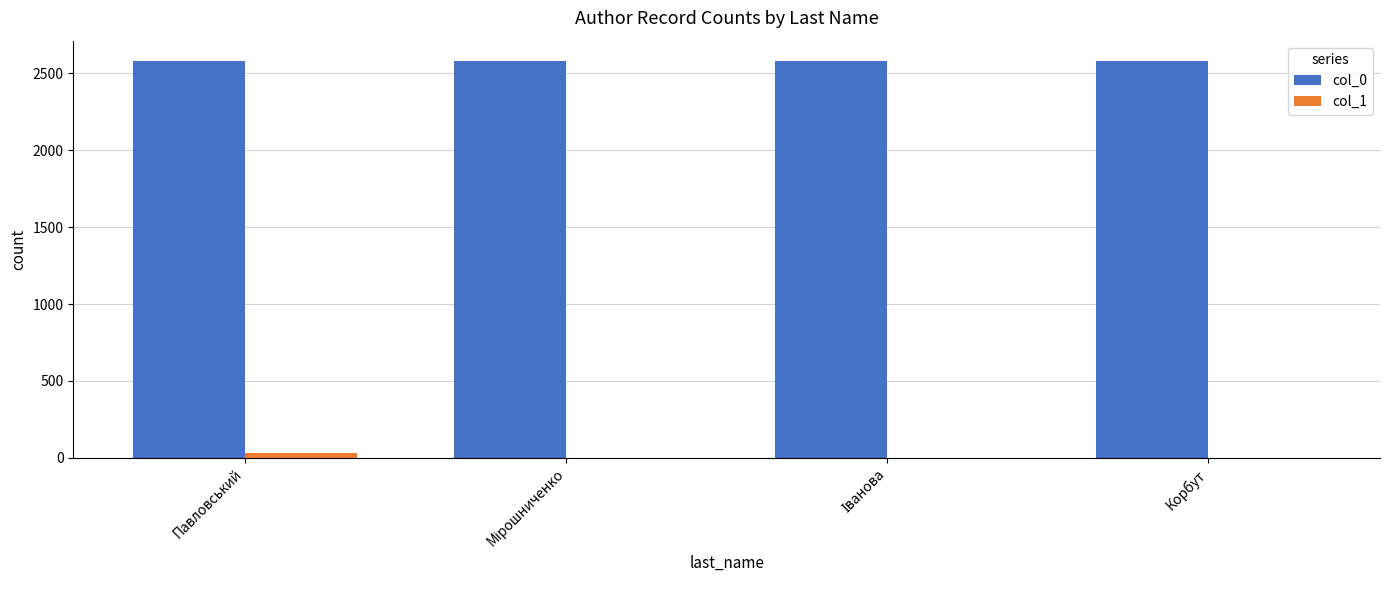

Are the bars horizontal?

No